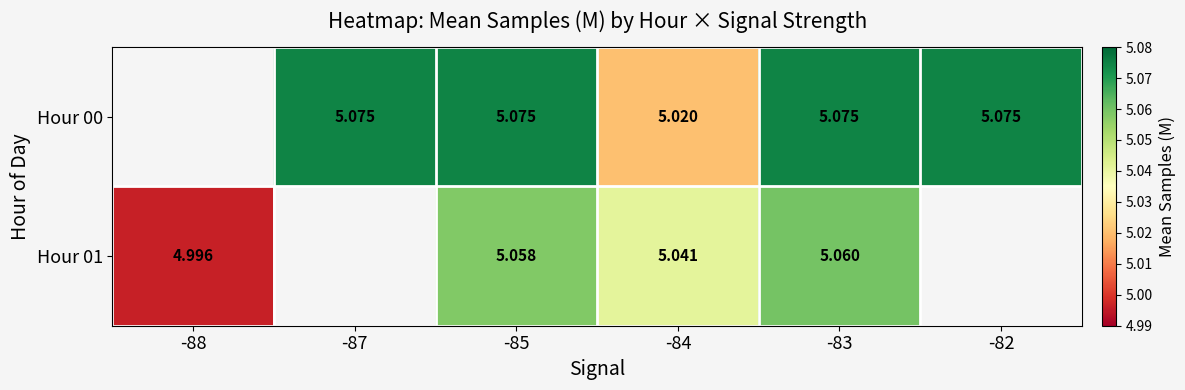

The Hour 01 series shows 1.1 at -84. True or false?

False